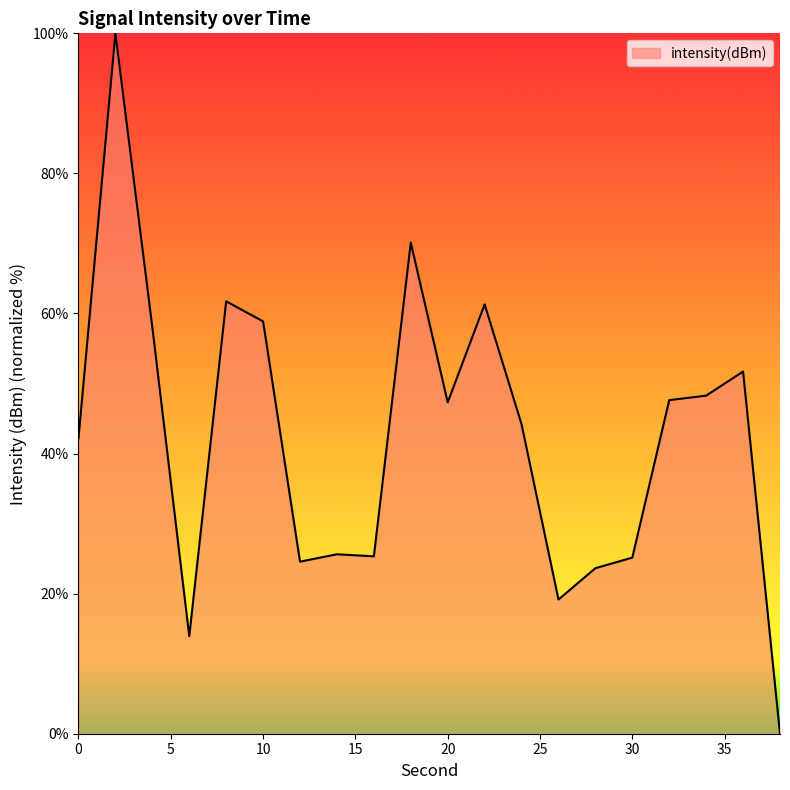

True or false: there are more than 2 points higher than both neighbors.

True